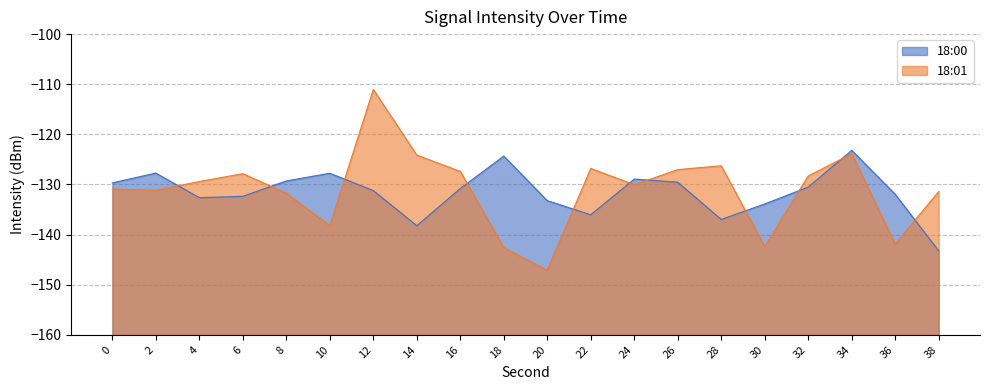

Rank the categories by 18:01 value from lowest to highest.

20, 18, 30, 36, 10, 8, 38, 2, 0, 24, 4, 32, 6, 16, 26, 22, 28, 14, 34, 12